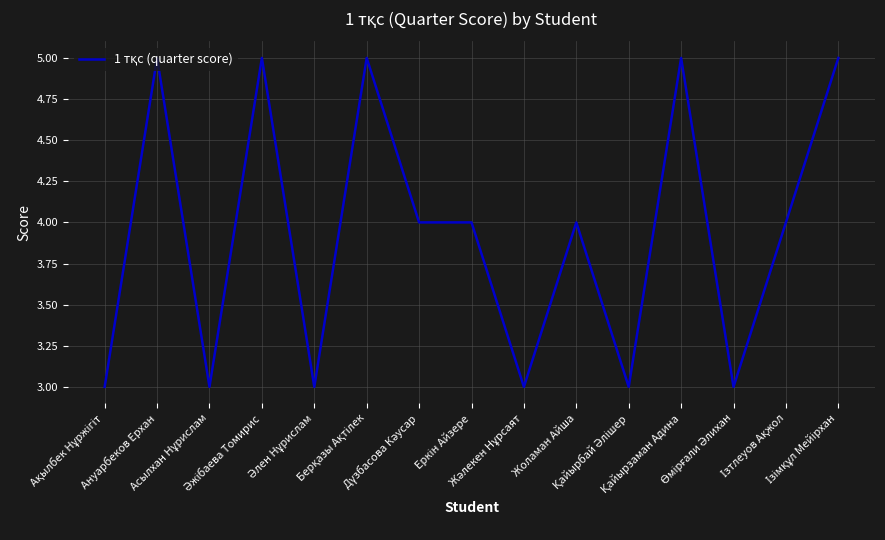

Reading left to right, transcribe all the data shown in this chart.

3	5	3	5	3	5	4	4	3	4	3	5	3	4	5